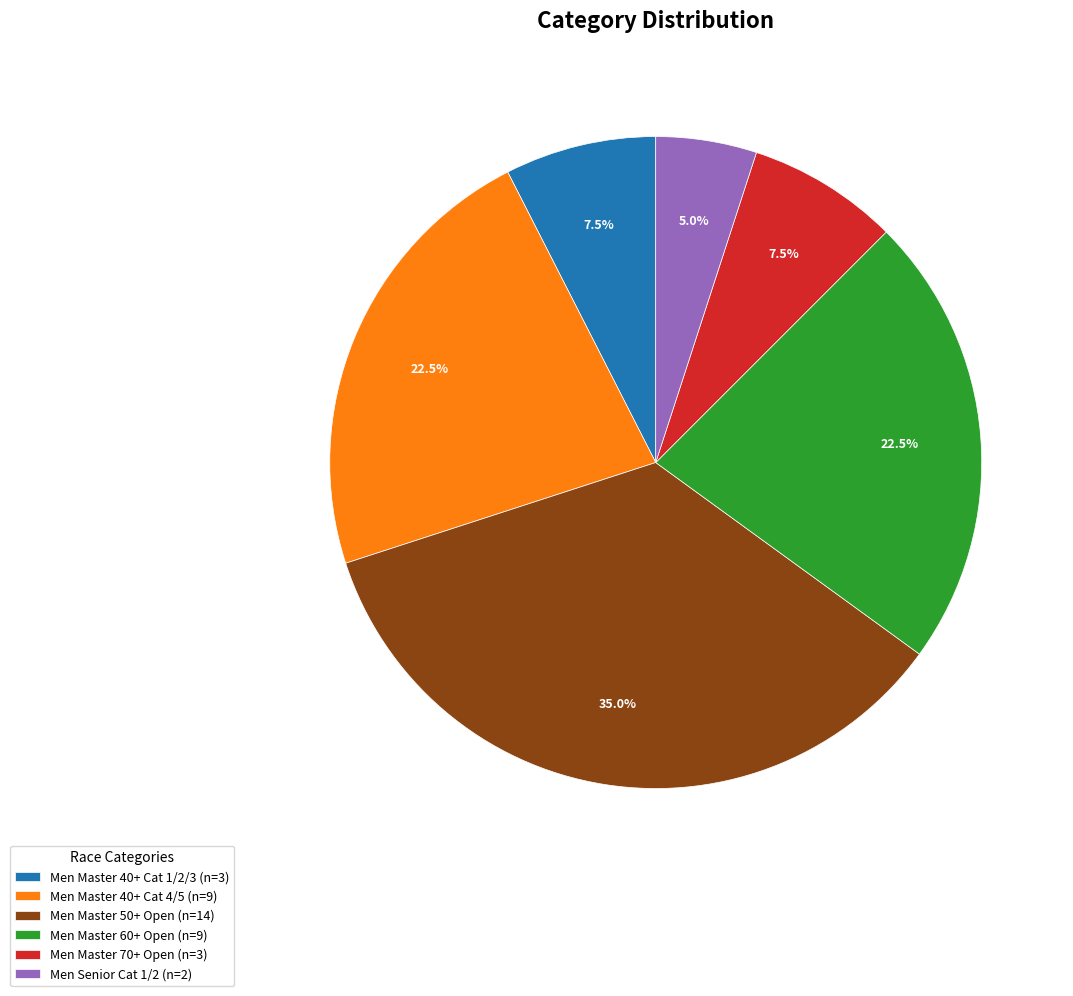

To the nearest percent, what is the combined percentage of Men Master 50+ Open and Men Master 70+ Open?

42%